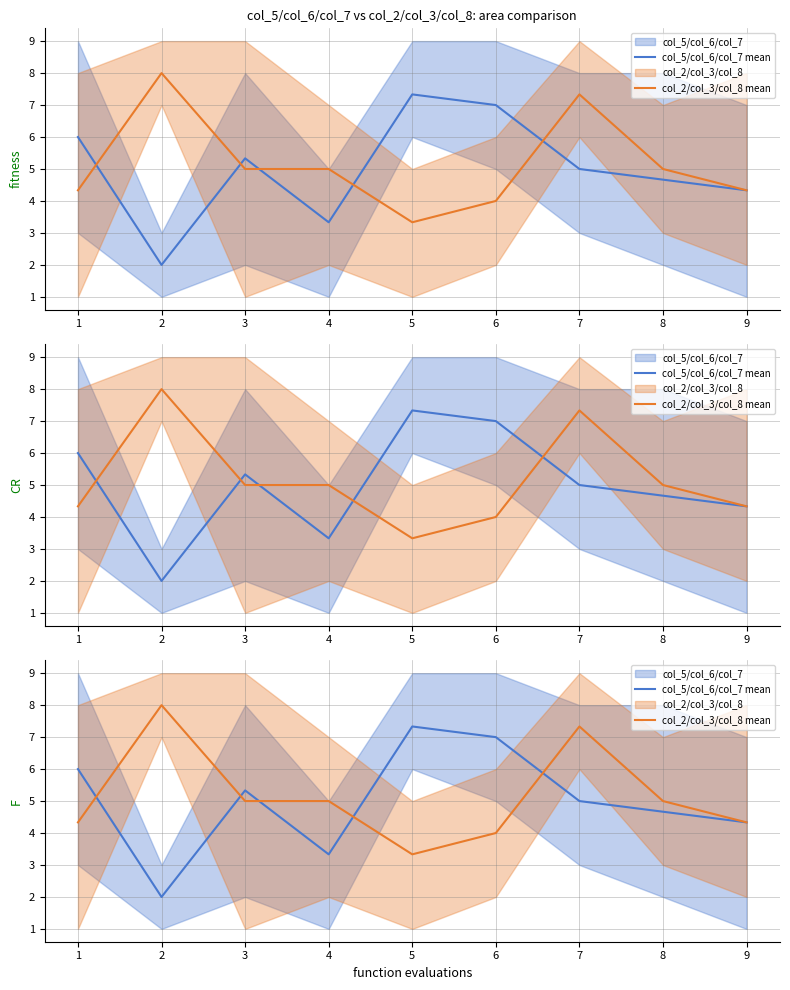

What is the lowest value of the col_5/col_6/col_7 mean series?

2.0